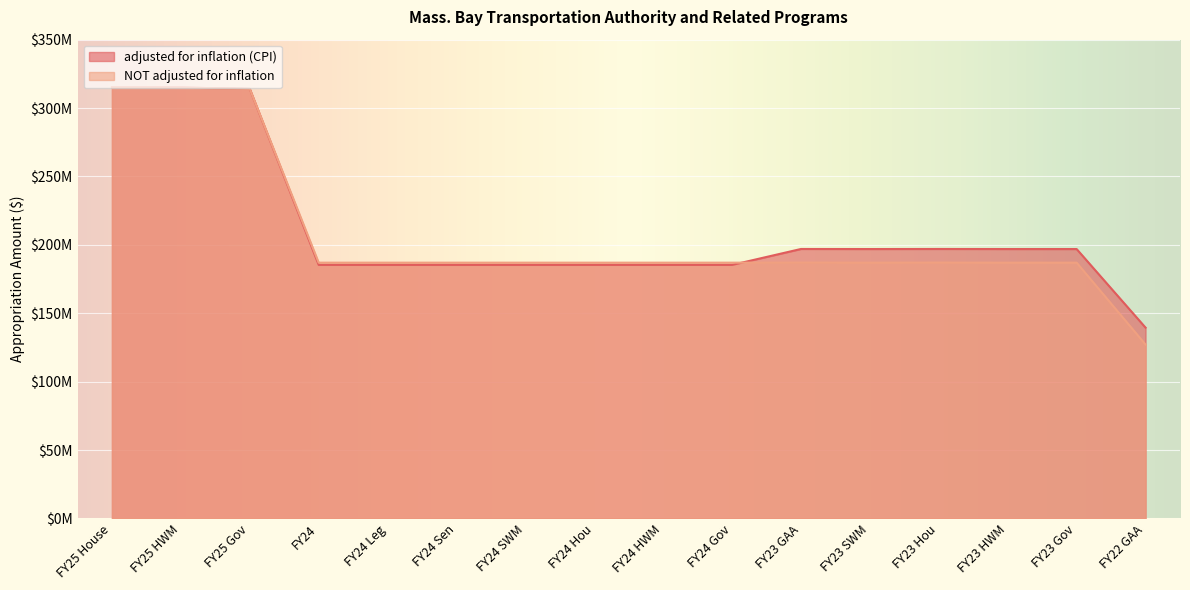

What is the minimum value shown in the chart?

127145000